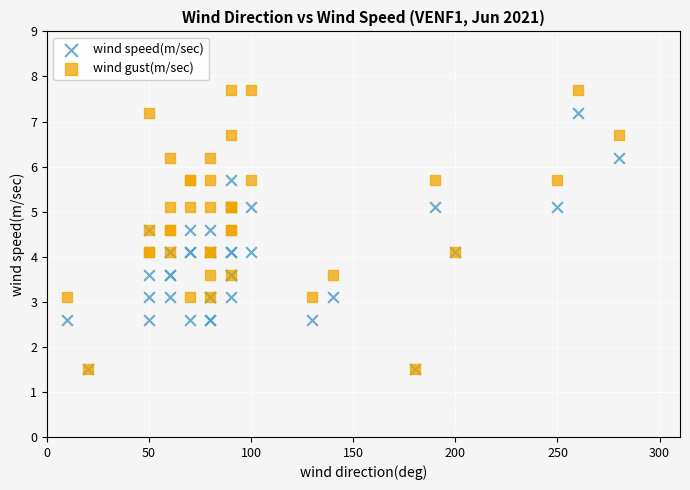

Which series has the widest spread of Y values?

wind gust(m/sec)